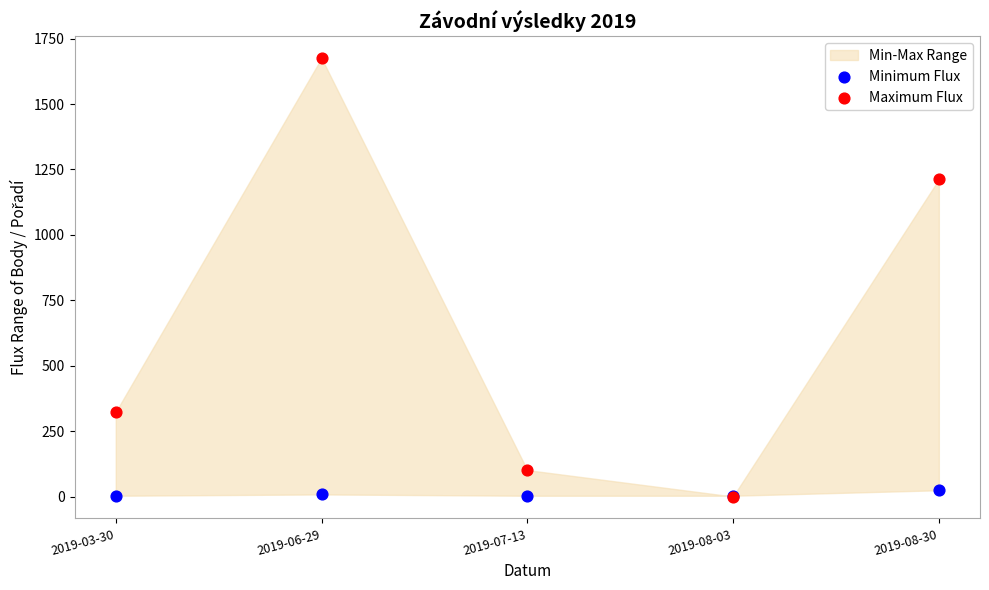

Across all series, what Y value is closest to 837?

1212